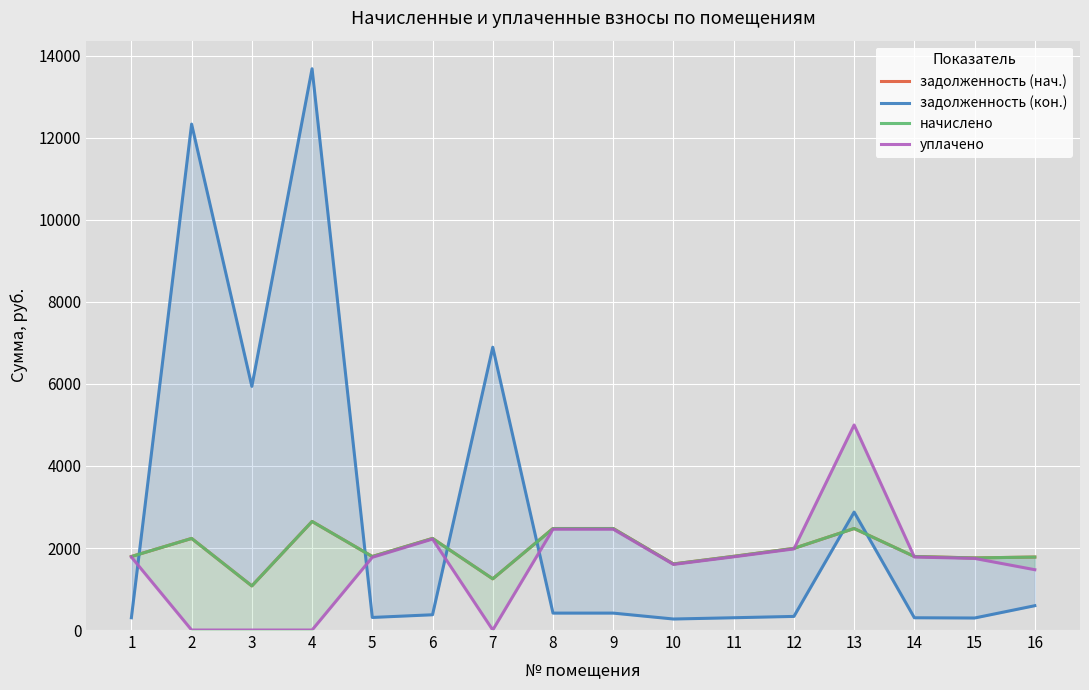

At which label does задолженность (кон.) first exceed 412?

2